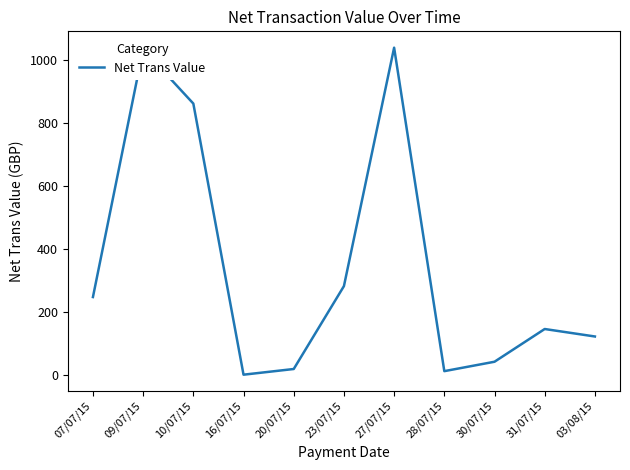

What is the maximum value shown in the chart?

1037.9